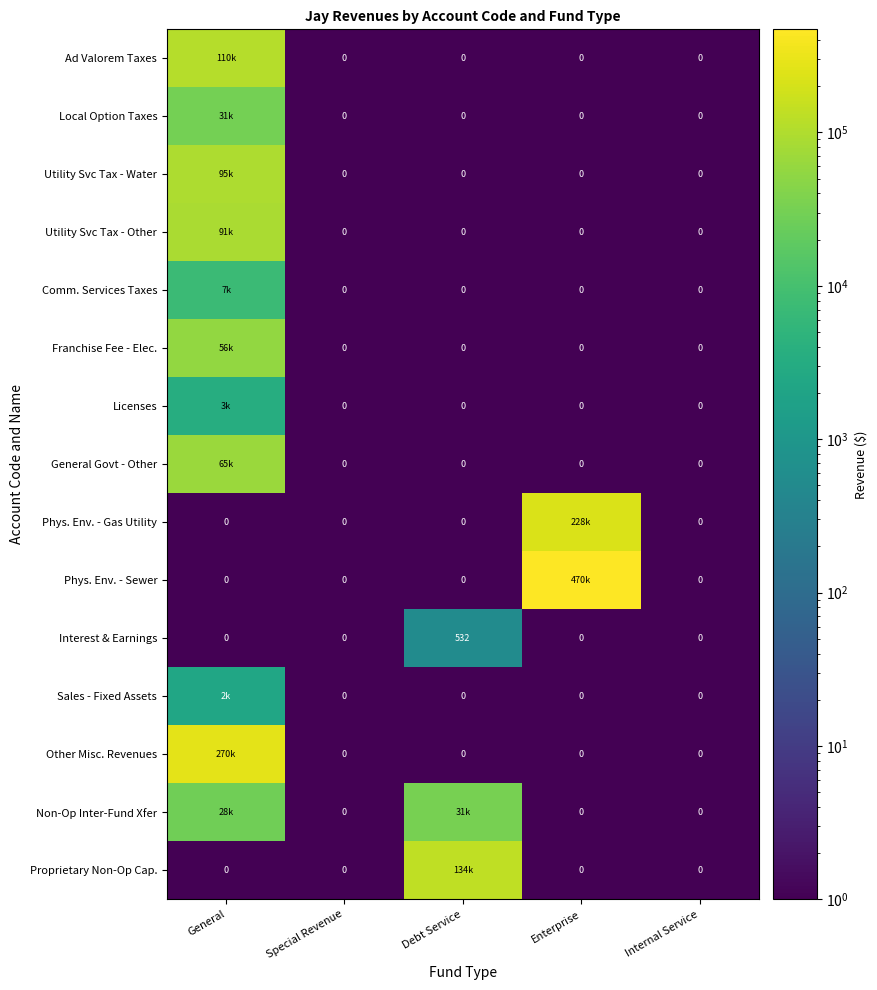

What is the difference between the maximum and second lowest values in the Interest & Earnings series?

532